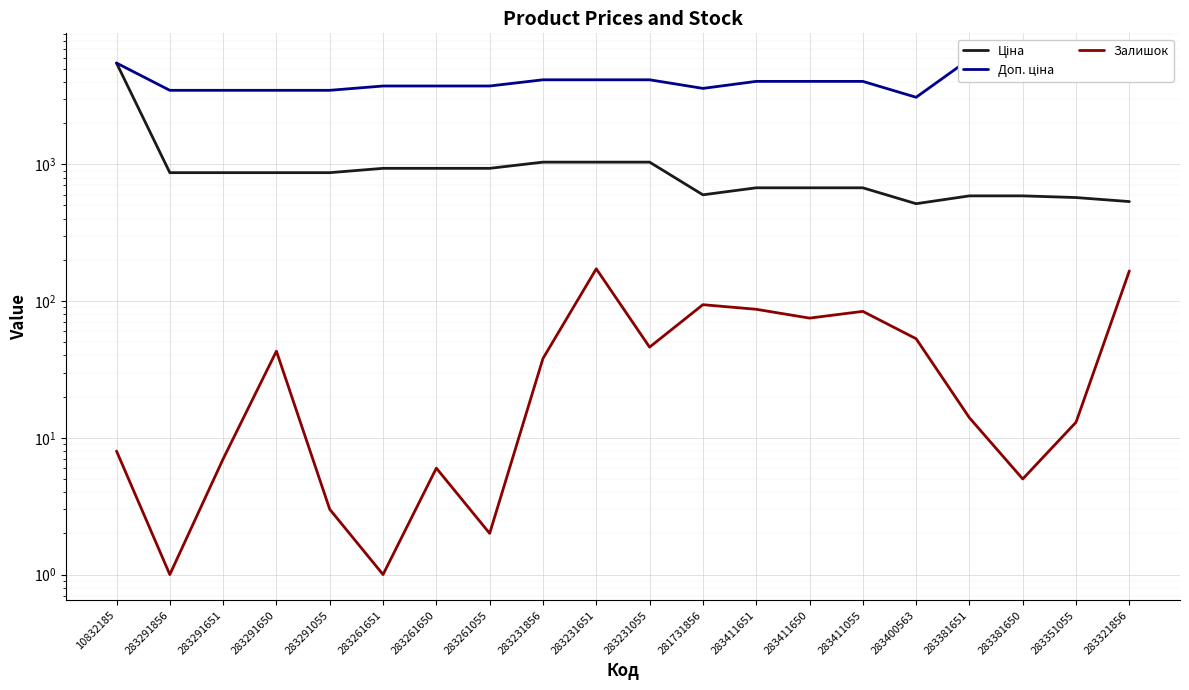

At which category is the sum across all series the highest?

10832185